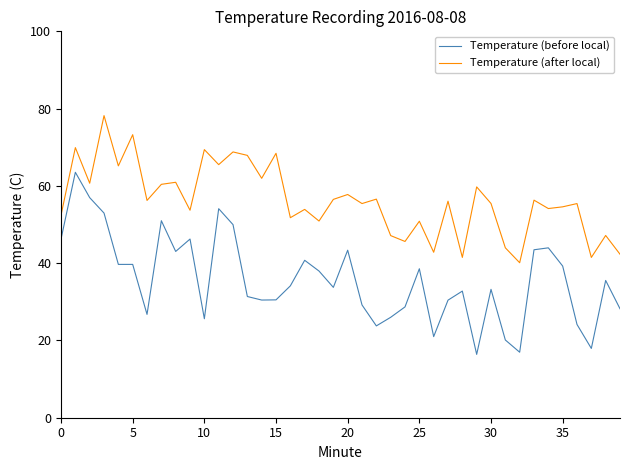

Which series has the largest total across all categories?

Temperature (after local)